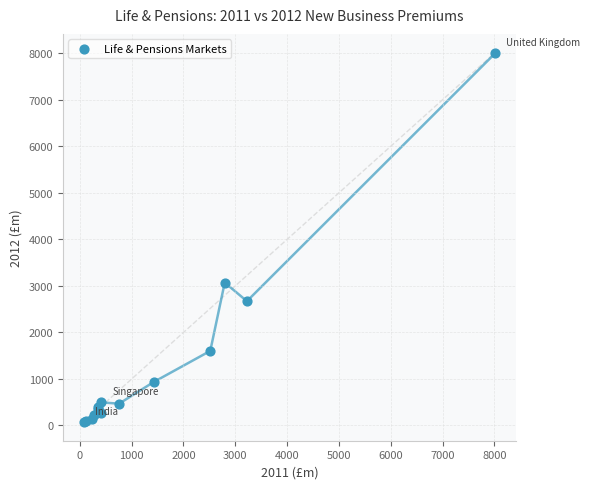

What Y value in the scatter plot is closest to 4036?

3071